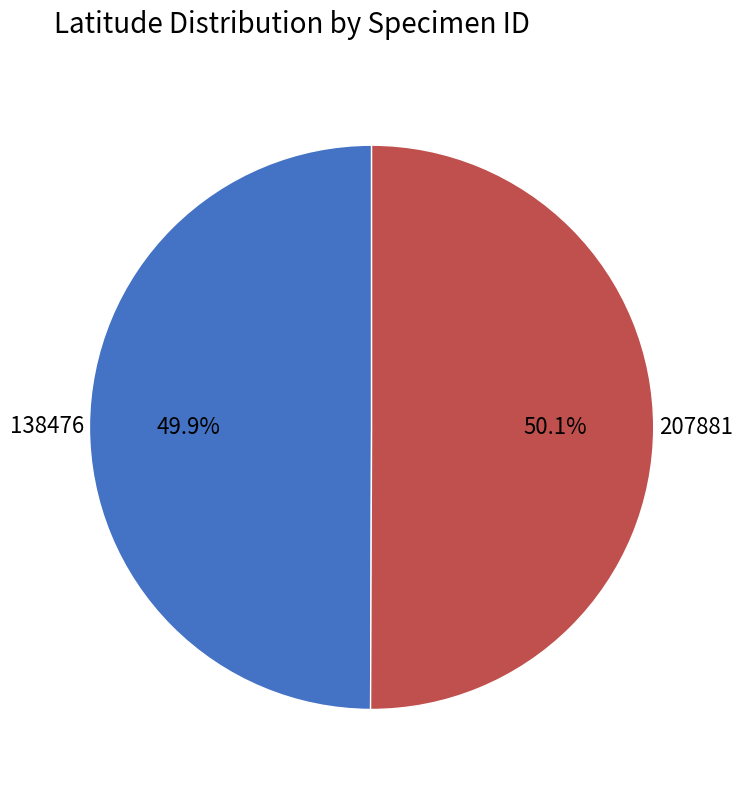

To the nearest percent, what percentage of the pie is 207881?

50%